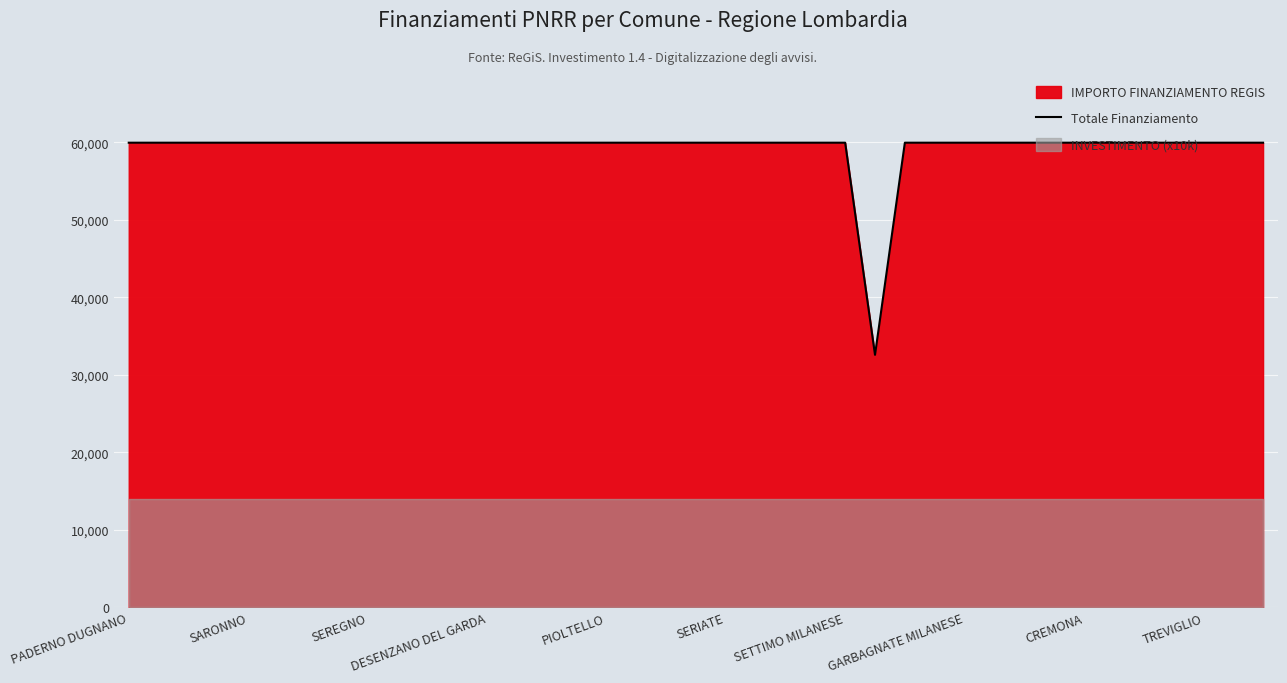

What is the ratio of the value at 34 to the value at 27?

1.0